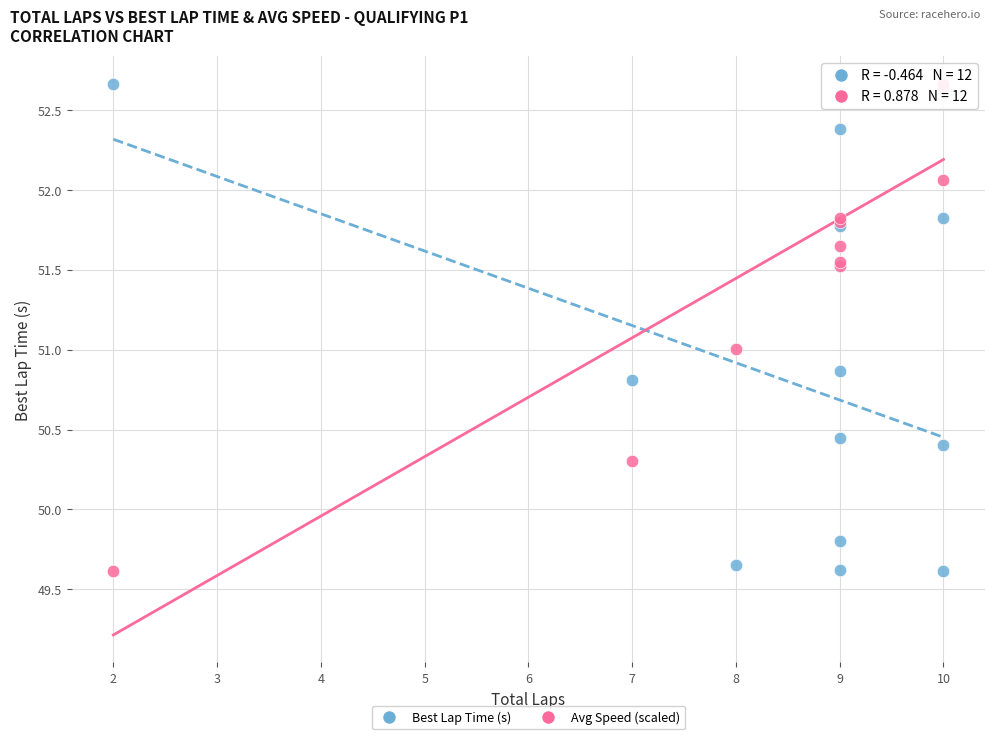

What is the X range (max minus min) for the scatter plot?

8.0